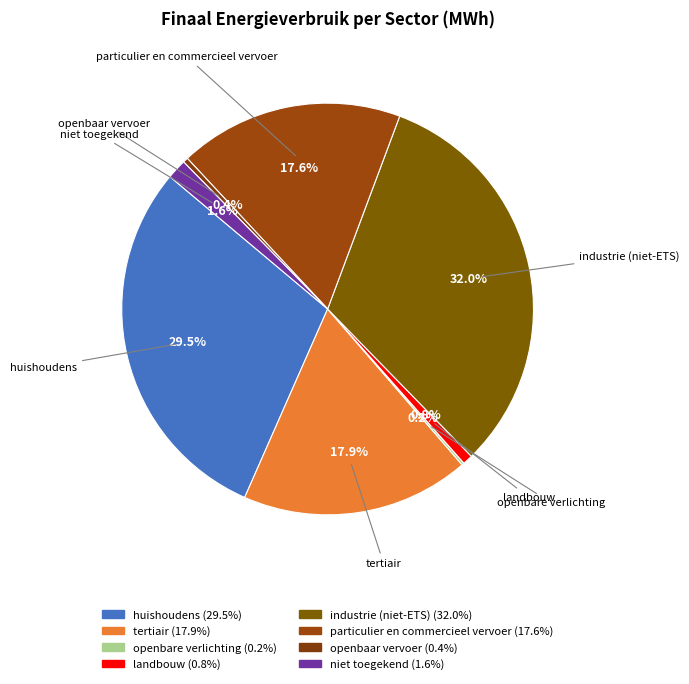

Does openbare verlichting account for over 50% of the chart?

No